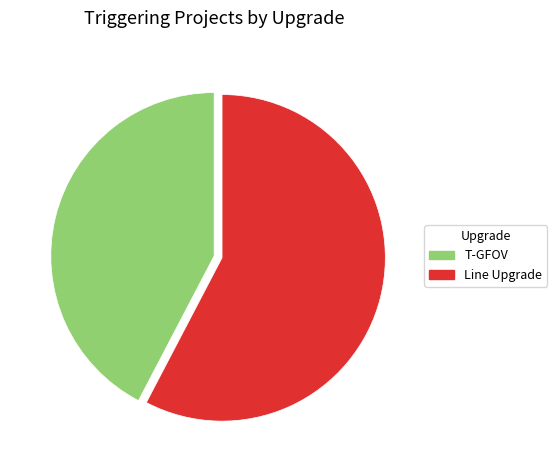

Rank the categories by value from lowest to highest.

T-GFOV, Line Upgrade